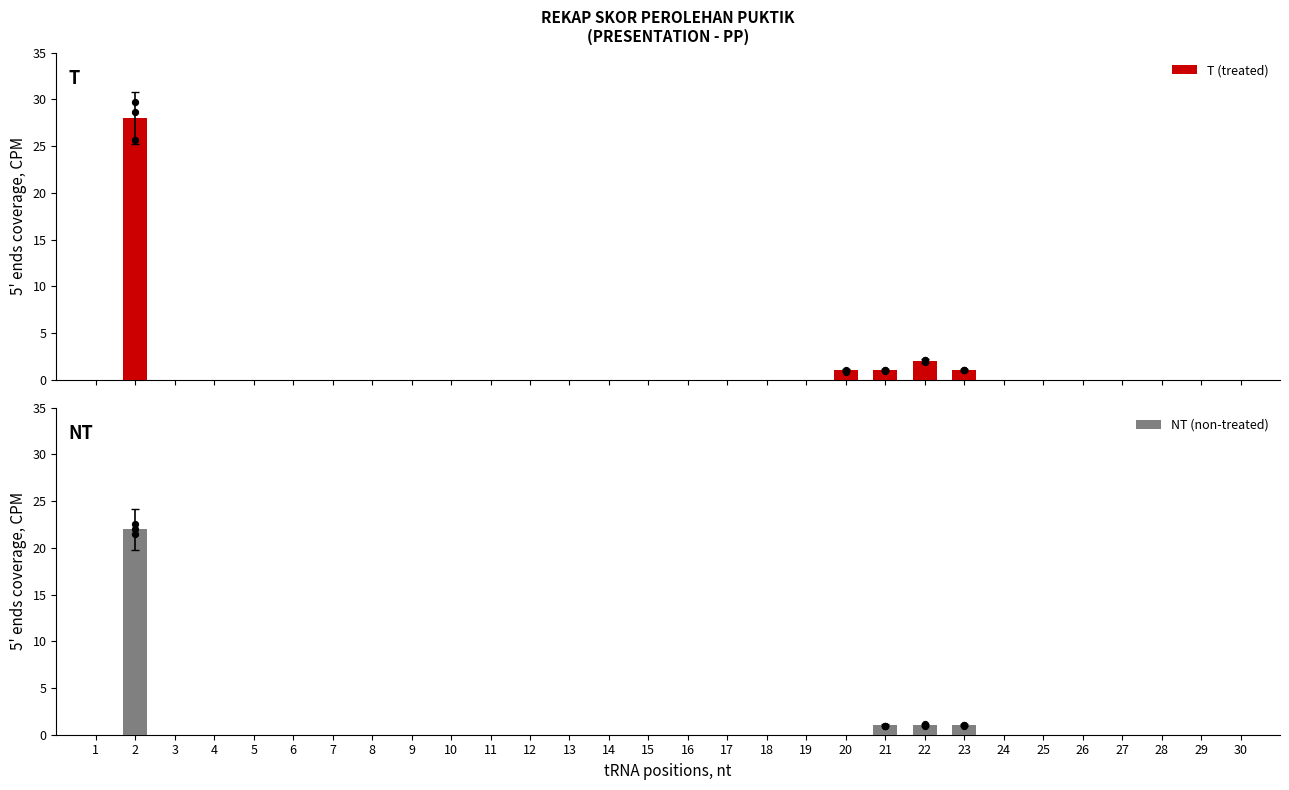

At which category is the sum across all series the highest?

2